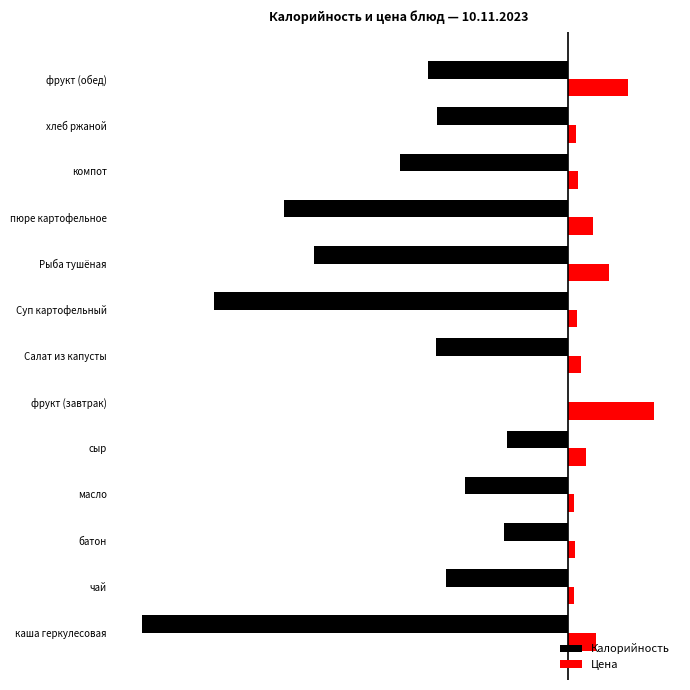

What position from the right is пюре картофельное?

4